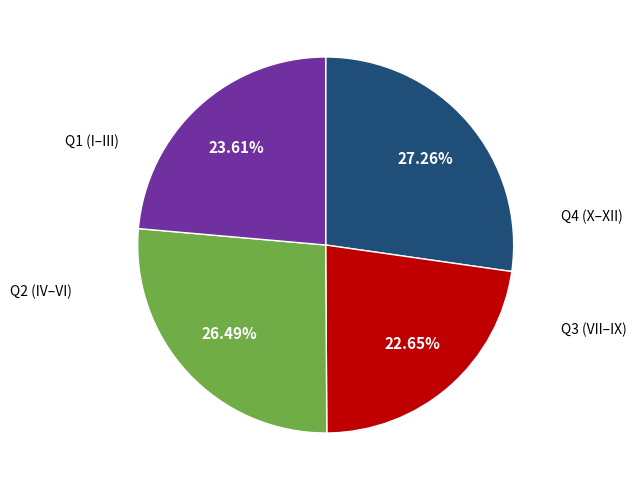

Is there any slice that represents more than half of the pie?

No